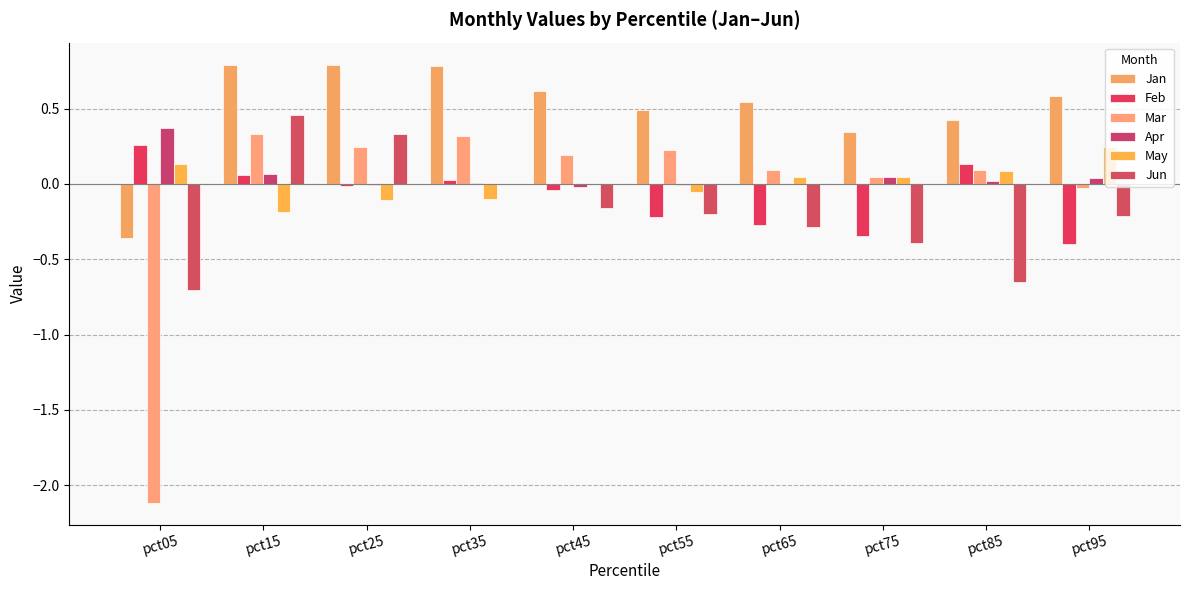

Rank the categories by Jan value from lowest to highest.

pct05, pct75, pct85, pct55, pct65, pct95, pct45, pct35, pct25, pct15